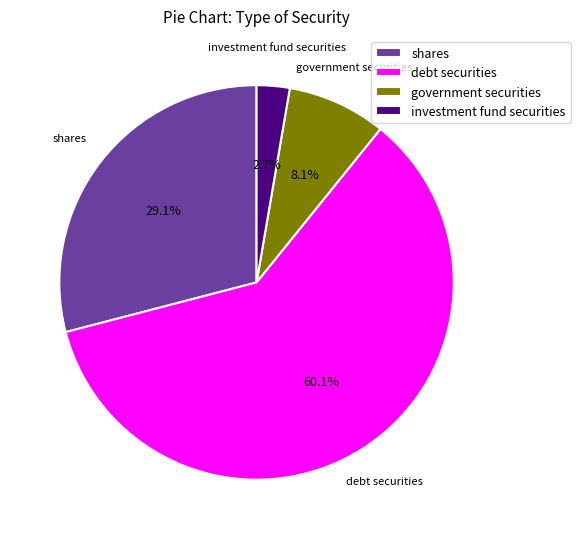

To the nearest percent, what is the difference between the shares and government securities slice percentages?

21%